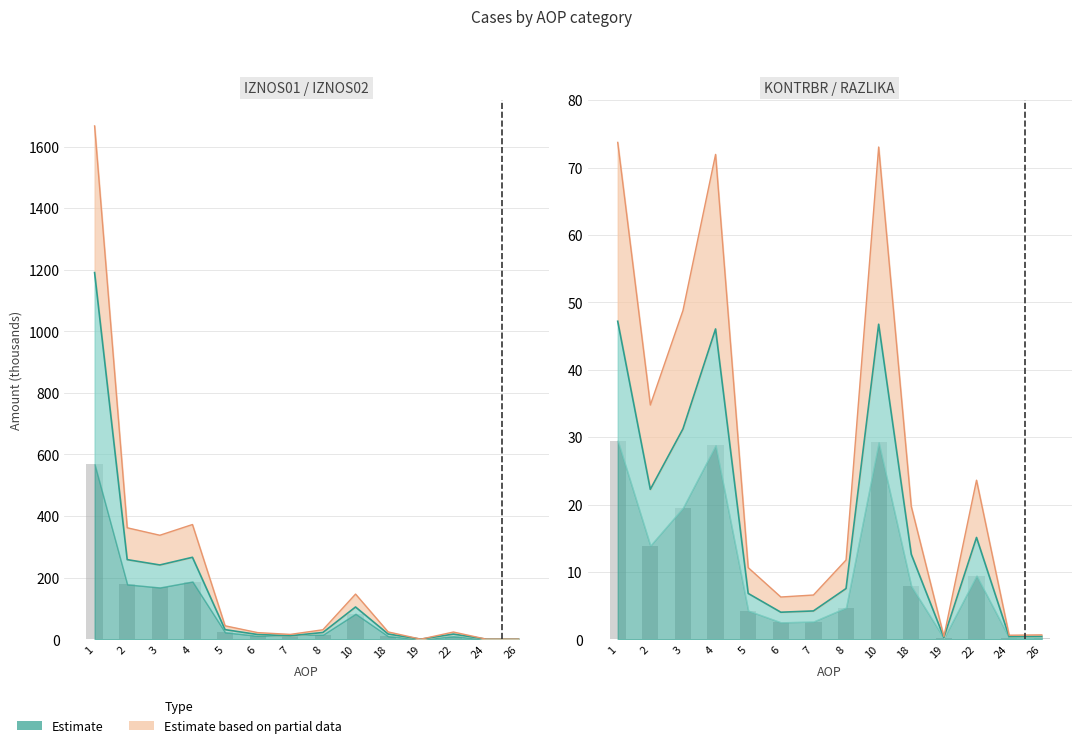

What value does the IZNOS02 series have at 18?

17.0